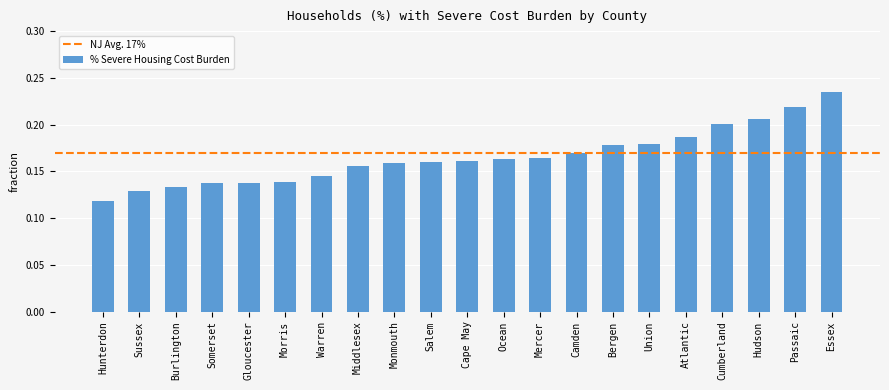

The chart shows a value of 0.2 at Ocean. True or false?

True